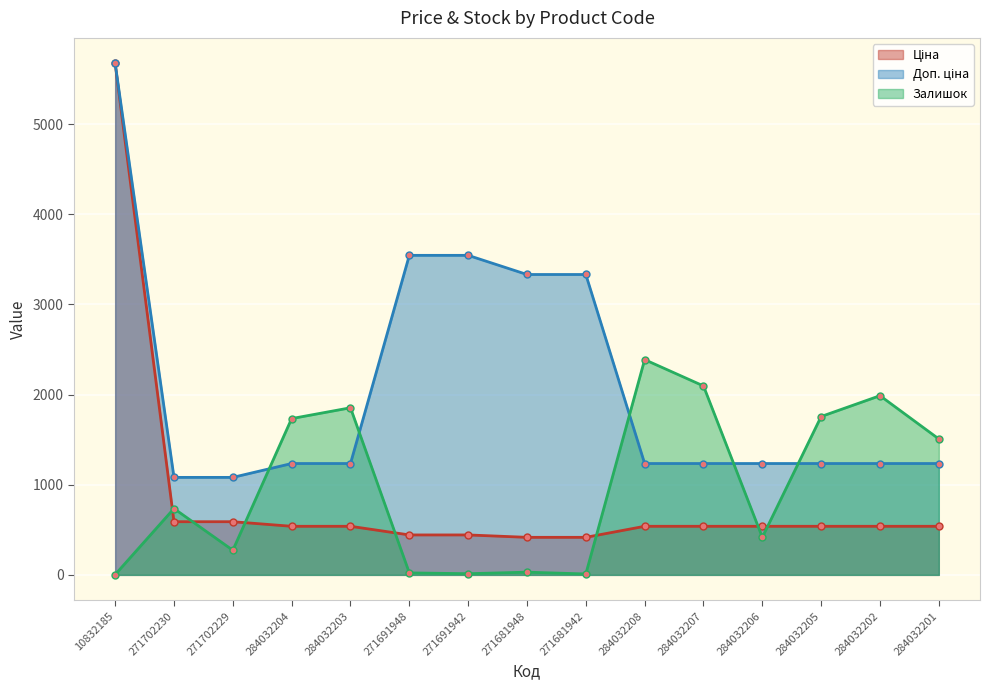

What is the label of the 6th point from the right?

284032208